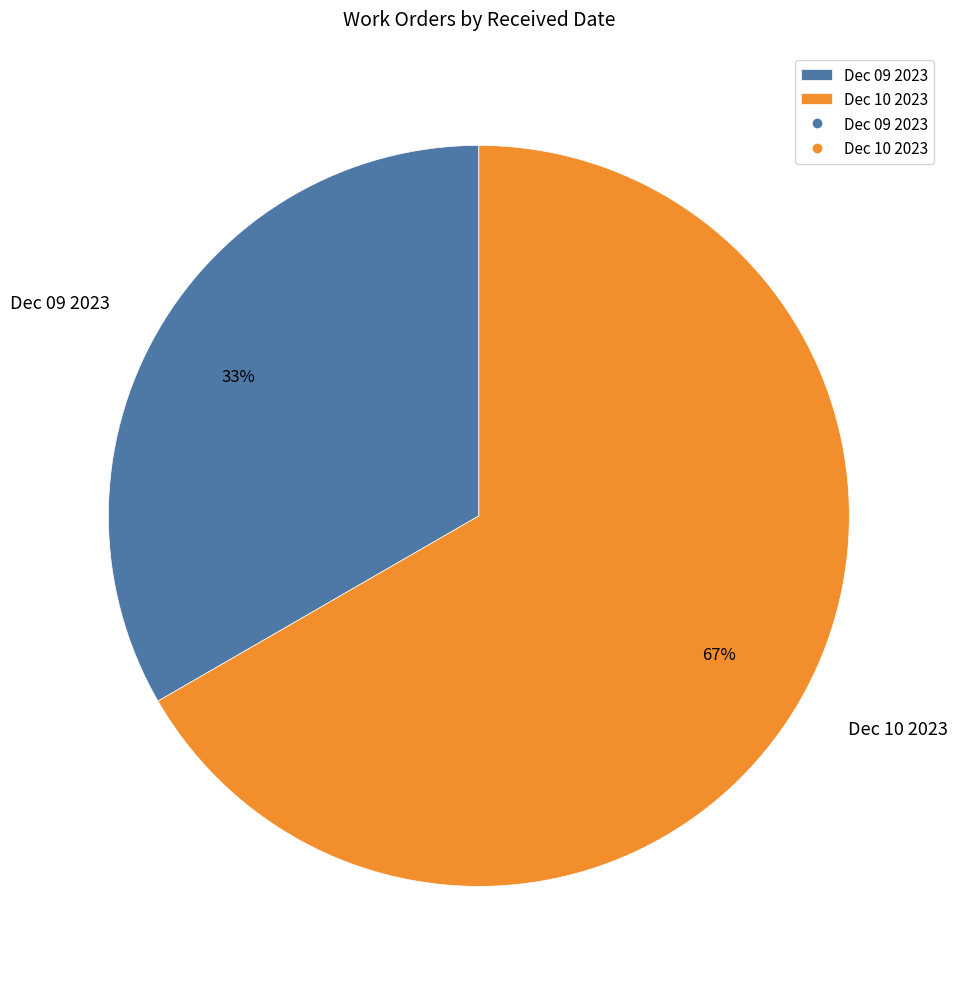

How many slices are in this pie chart?

2